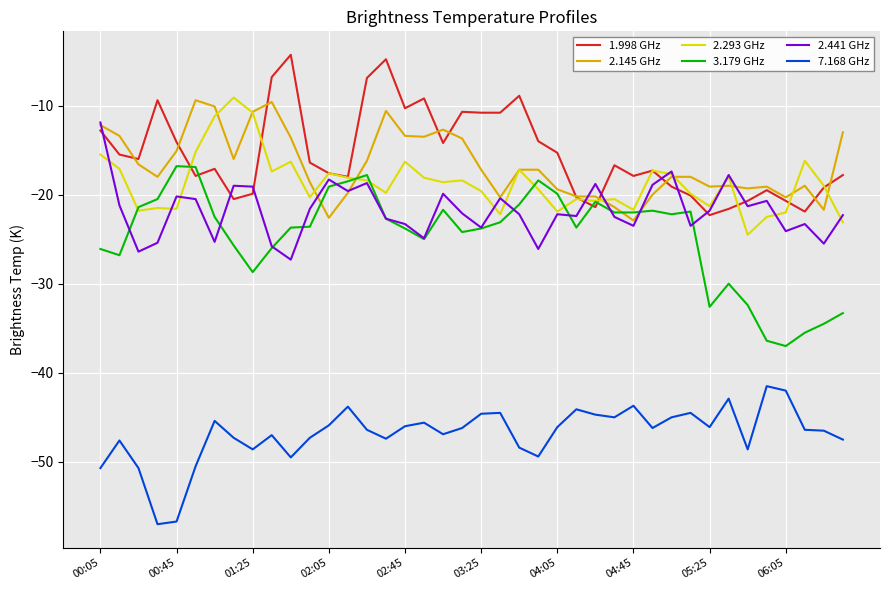

How many lines are shown in the chart?

6